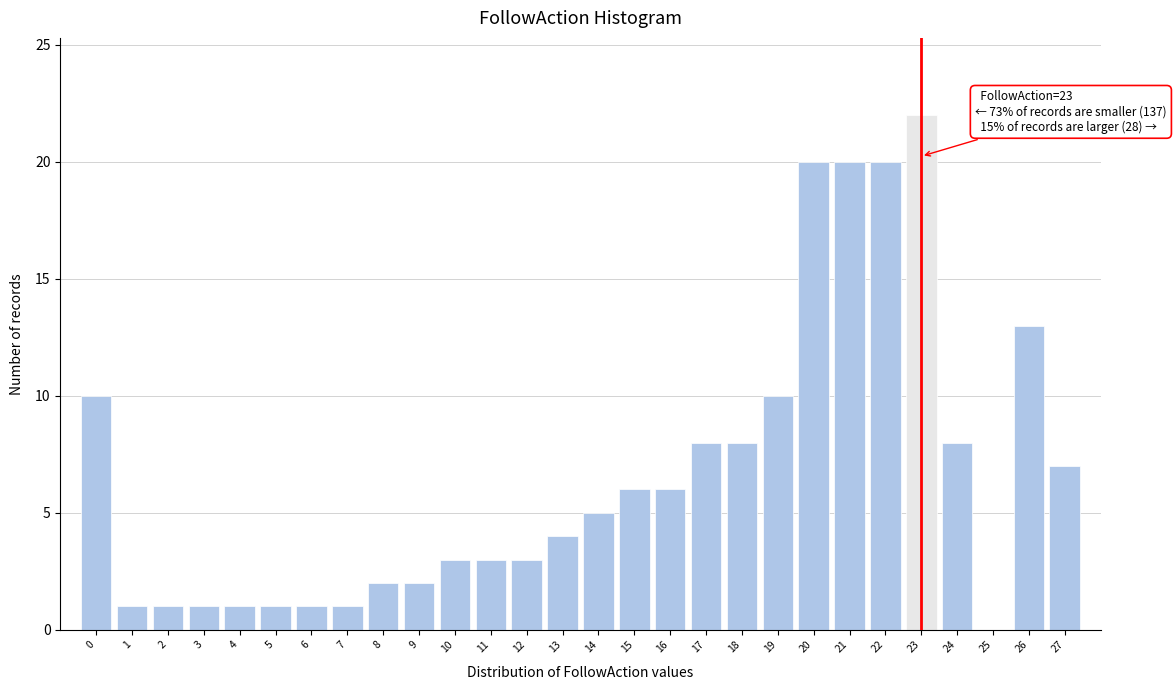

Reading right to left, what are all the values shown in this chart?

27=7	26=13	25=0	24=8	23=22	22=20	21=20	20=20	19=10	18=8	17=8	16=6	15=6	14=5	13=4	12=3	11=3	10=3	9=2	8=2	7=1	6=1	5=1	4=1	3=1	2=1	1=1	0=10